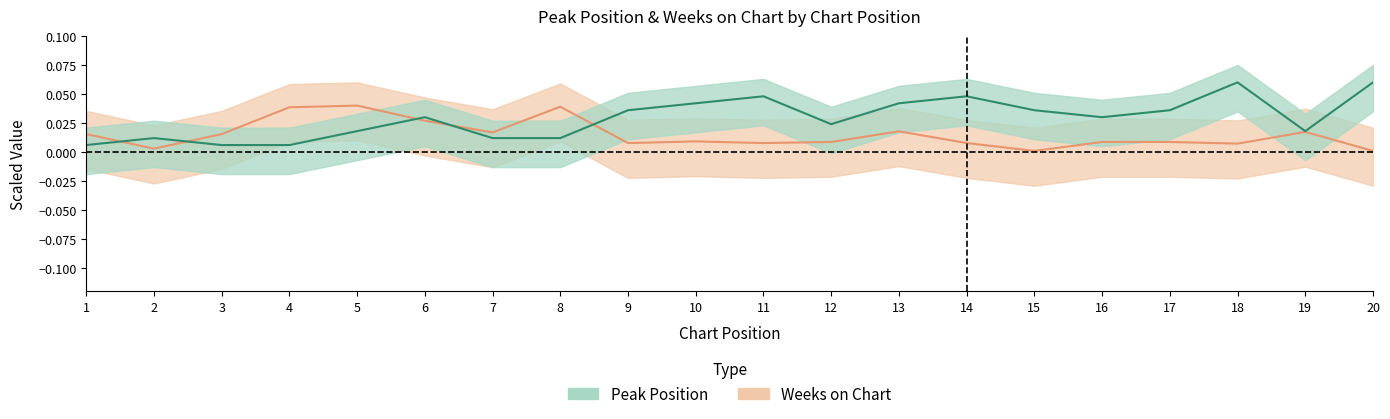

After their last crossing, which series has the higher values: Weeks on Chart or Peak Position?

Peak Position